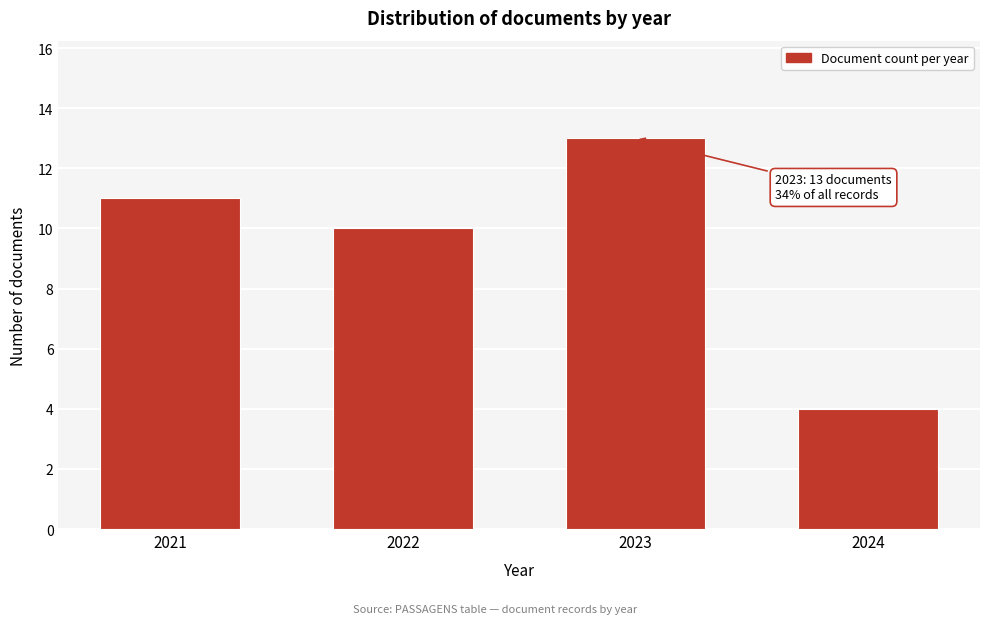

Reading left to right, list all the values displayed in this chart.

2021=11	2022=10	2023=13	2024=4